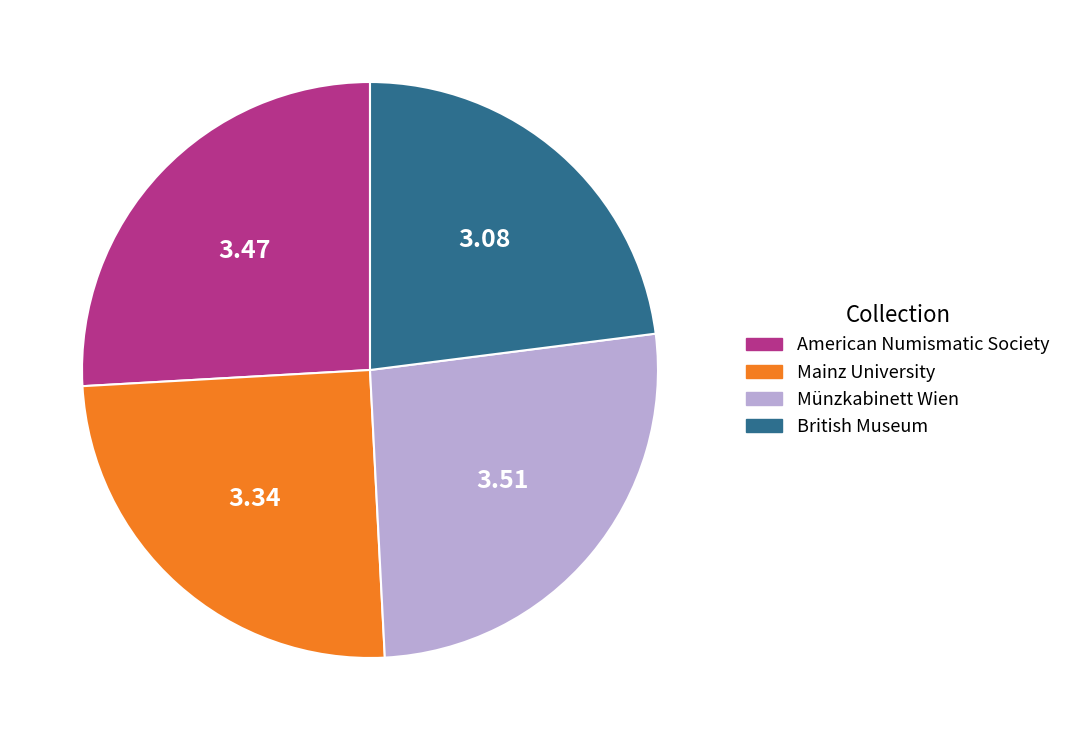

Does British Museum represent more than half of the total?

No